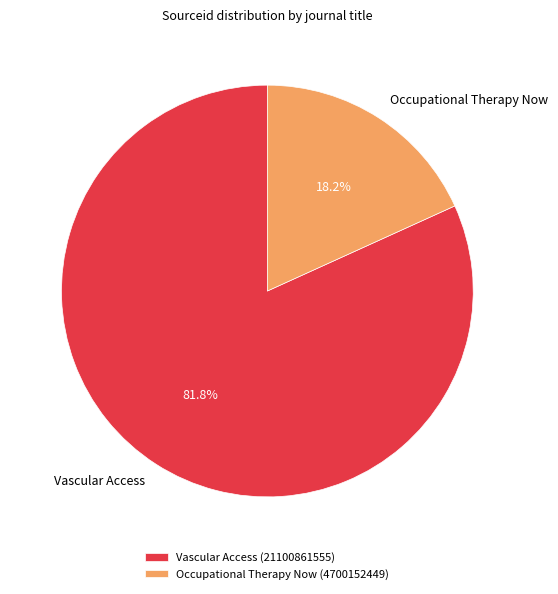

The Occupational Therapy Now slice represents 27% of the pie. True or false?

False